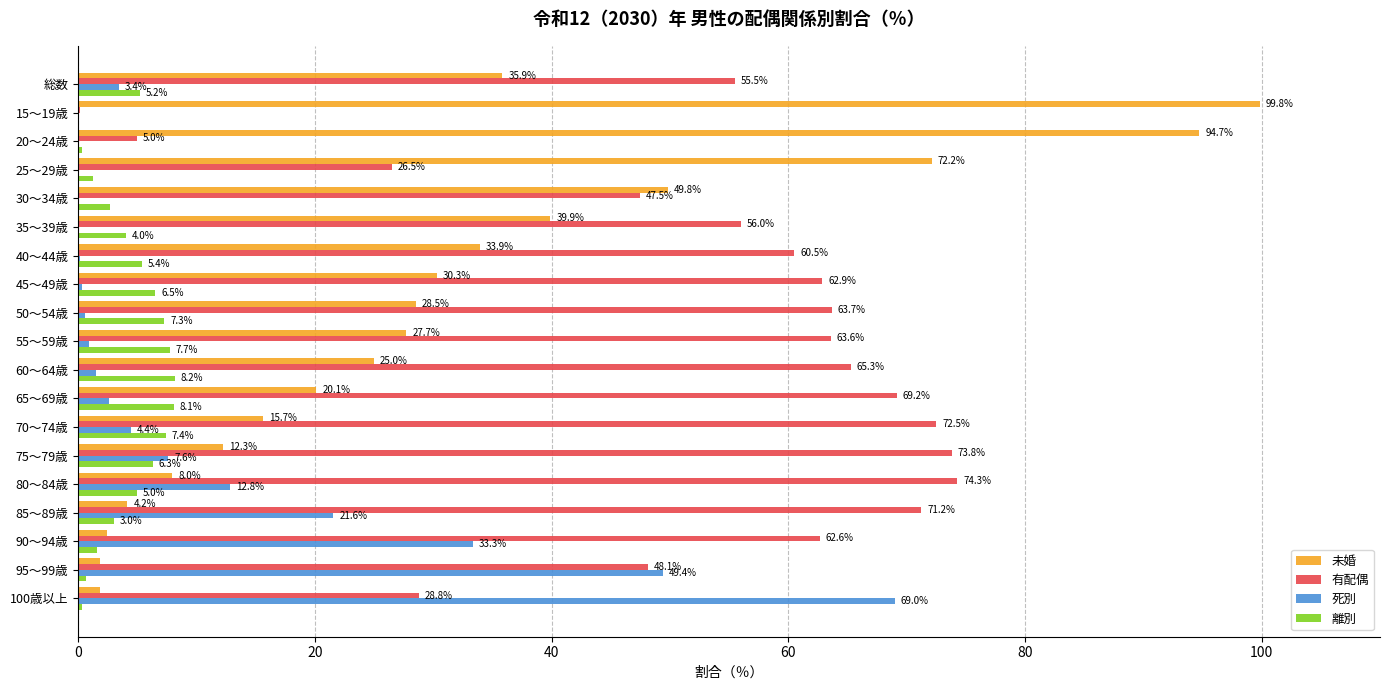

What is the maximum value shown in the chart?

99.8